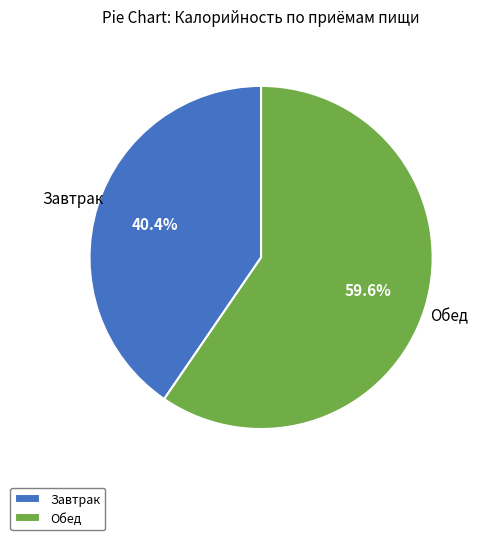

The Обед slice represents 66% of the pie. True or false?

False